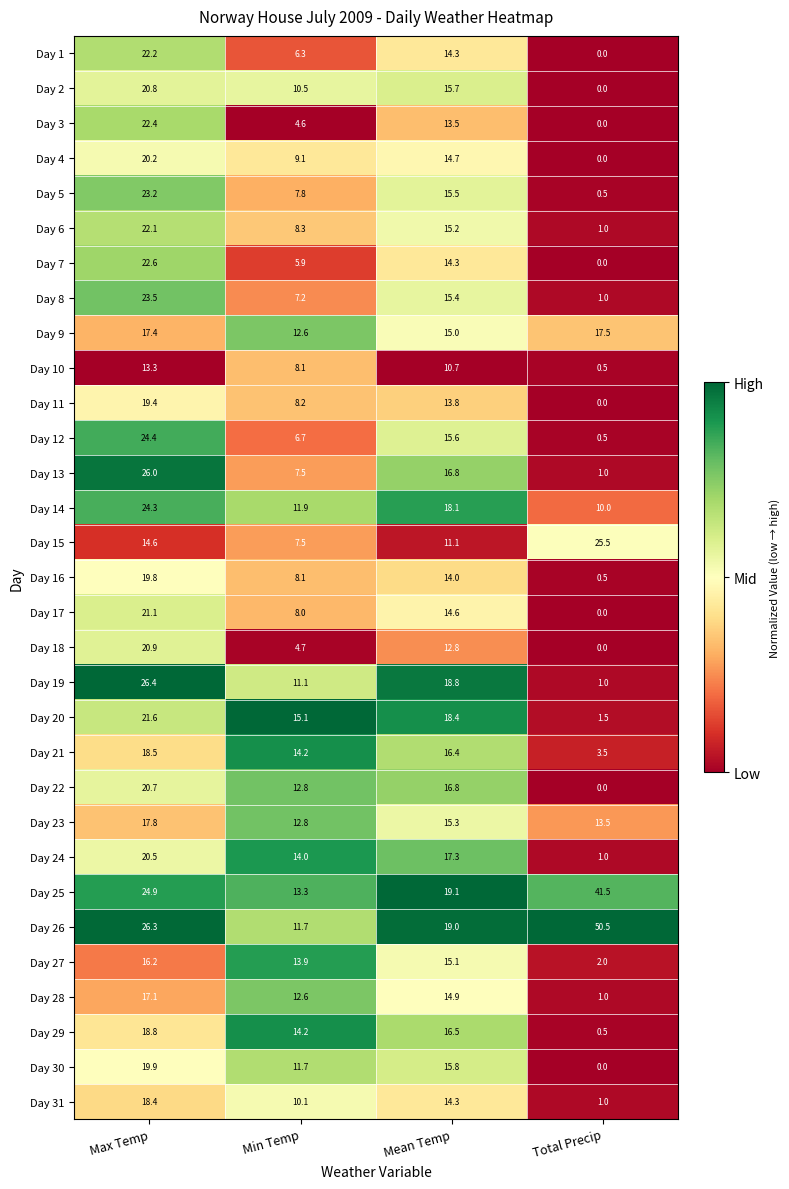

The value of Day 6 at Mean Temp is 8.0. True or false?

False